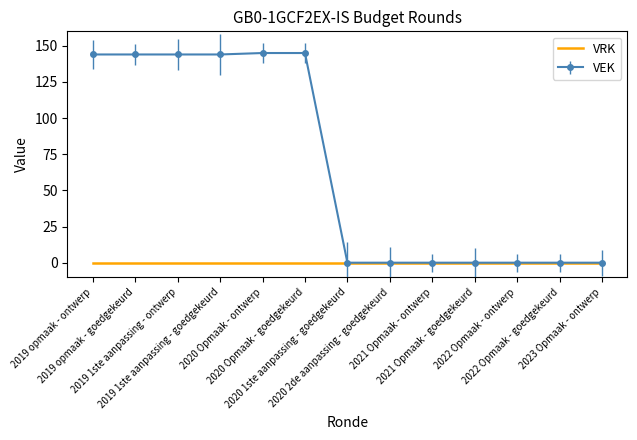

What is the maximum value for VEK?

145